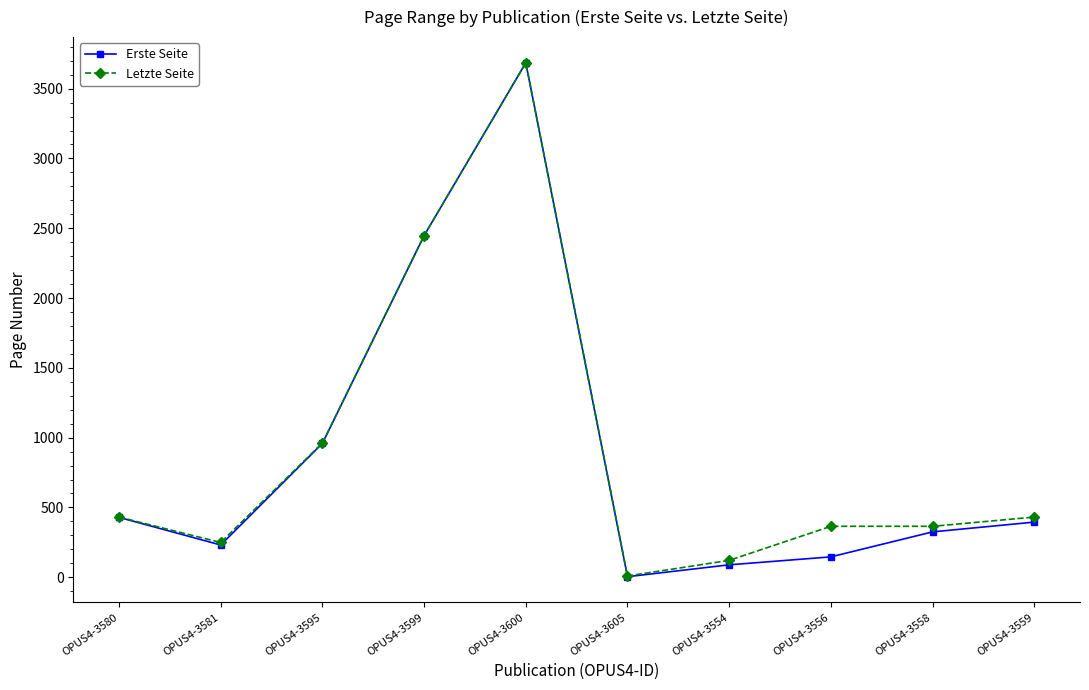

Which series has the largest range (max minus min)?

Erste Seite